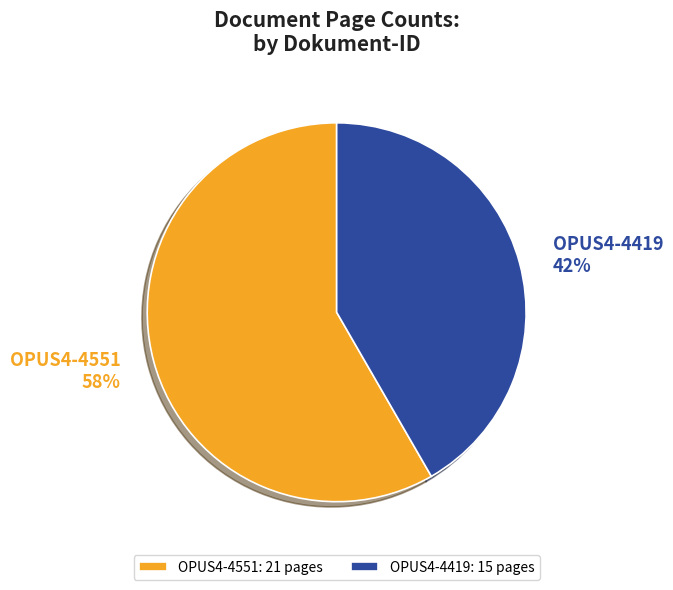

Which category has the smallest portion of the pie?

OPUS4-4419